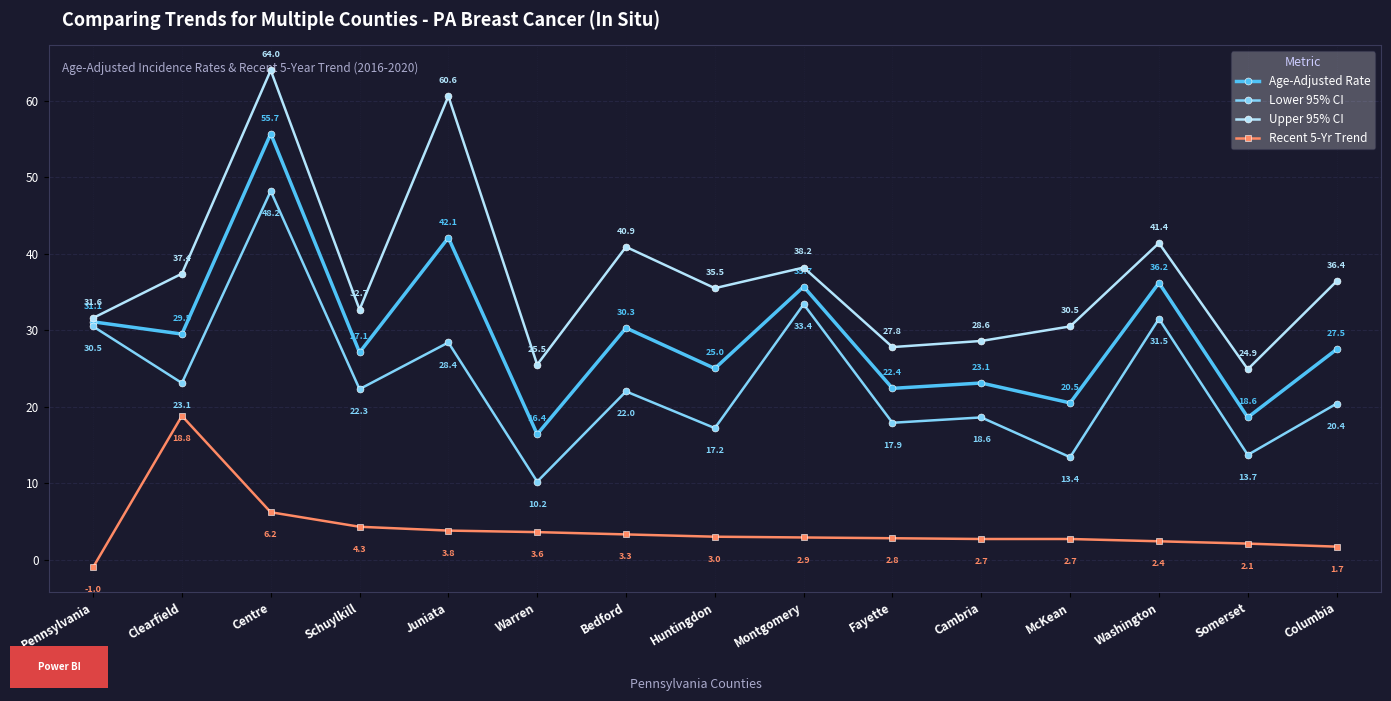

How many values in the Upper 95% CI series exceed 35?

8